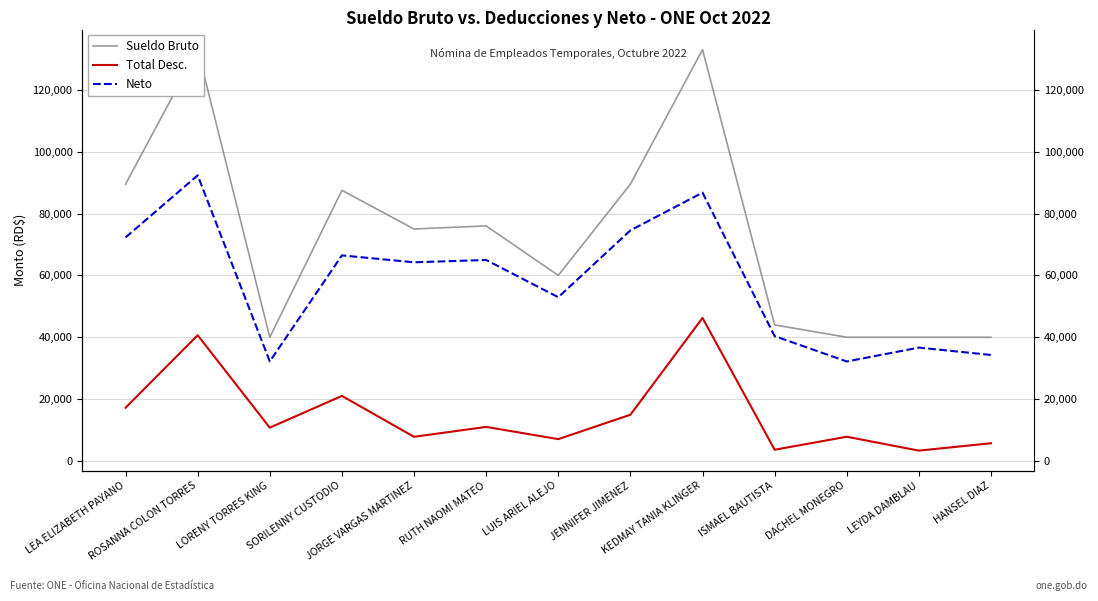

Which category has the lowest value in the Total Desc. series?

LEYDA DAMBLAU